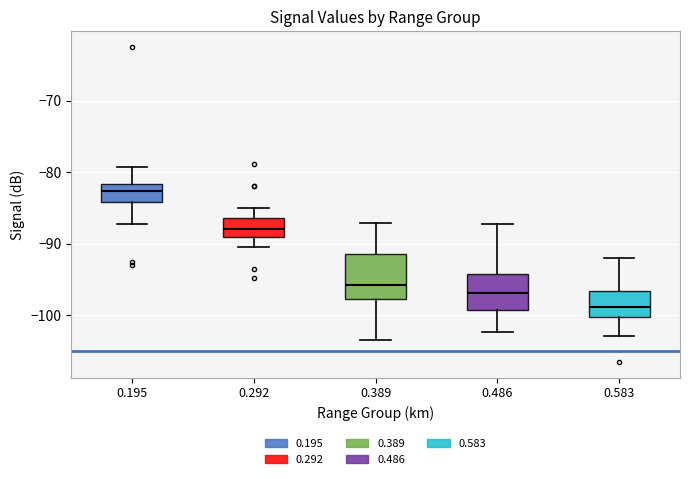

Which box is the tallest, from its lower edge to its upper edge?

0.389